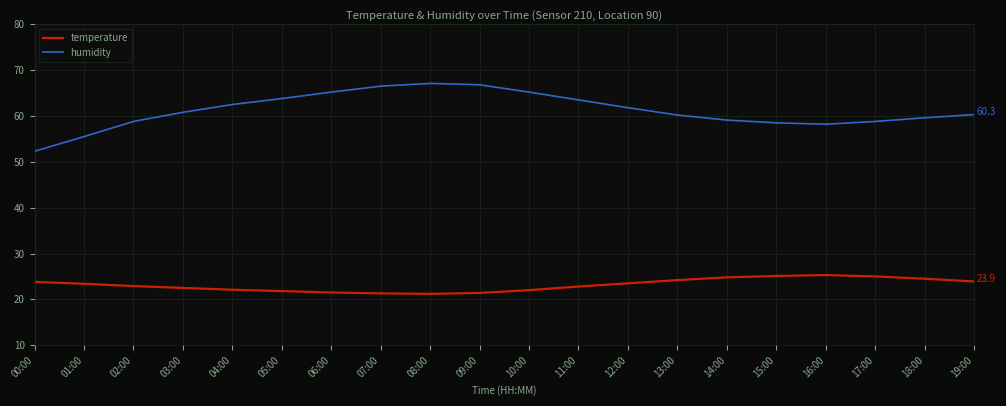

Is it true that temperature equals 23.5 at 12:00?

True